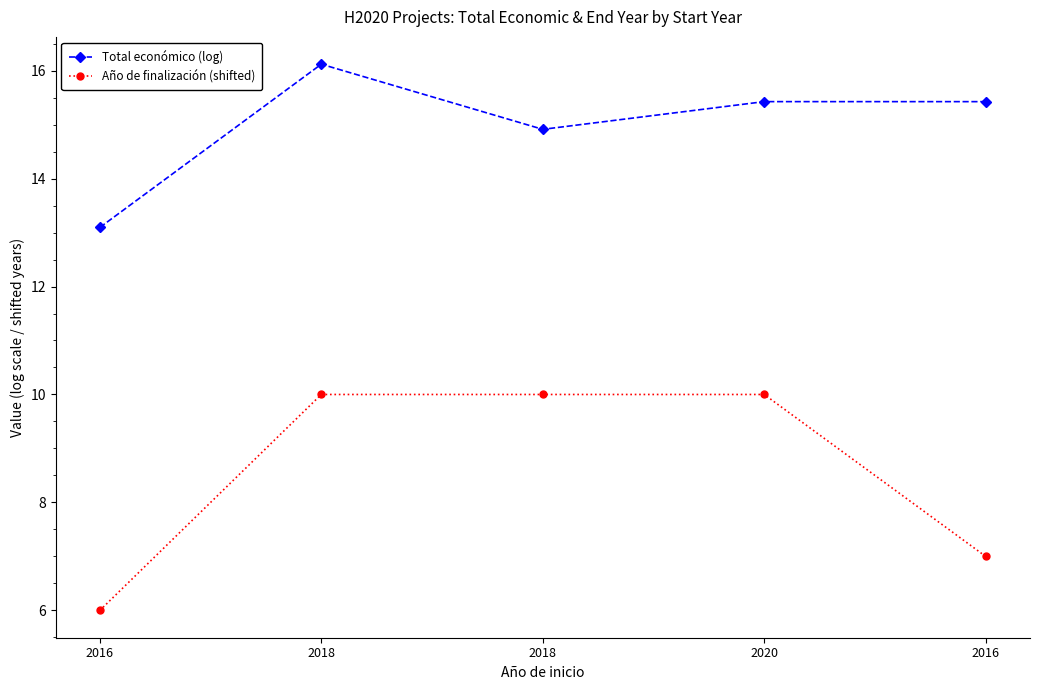

Reading left to right, transcribe all the data shown in this chart.

Total económico (log): 2016=13.1	2018=16.1	2018=14.9	2020=15.4	2016=15.4
Año de finalización (shifted): 2016=6.0	2018=10.0	2018=10.0	2020=10.0	2016=7.0